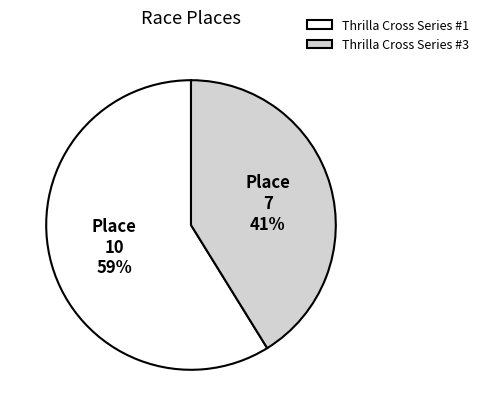

Approximately how many times larger is the value at Thrilla Cross Series #1 compared to Thrilla Cross Series #3?

1.4